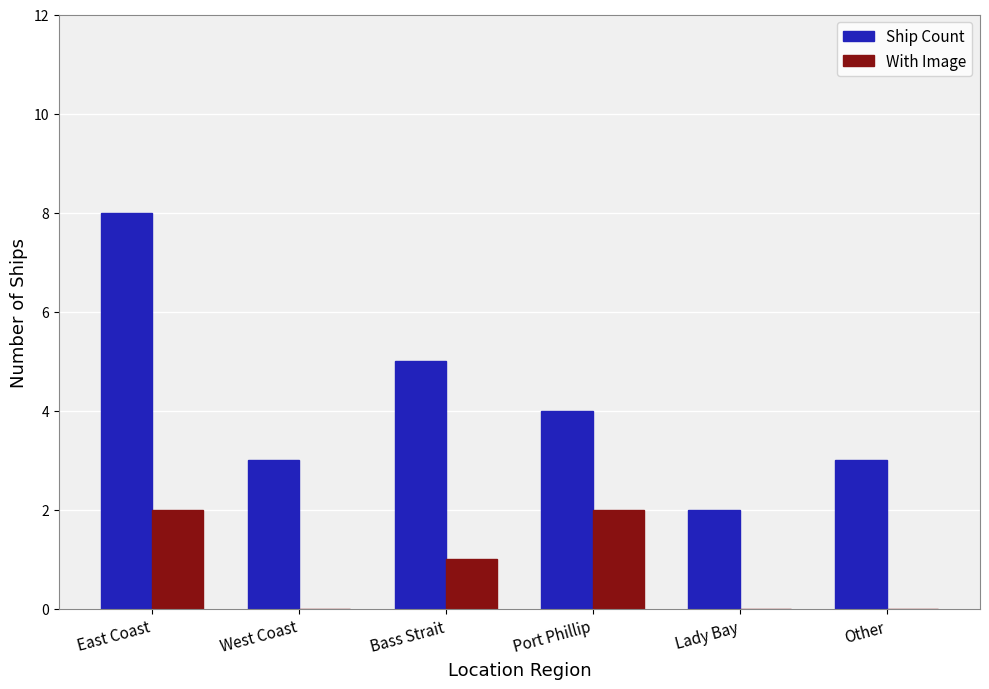

Is it true that Ship Count equals 4 at Port Phillip?

True